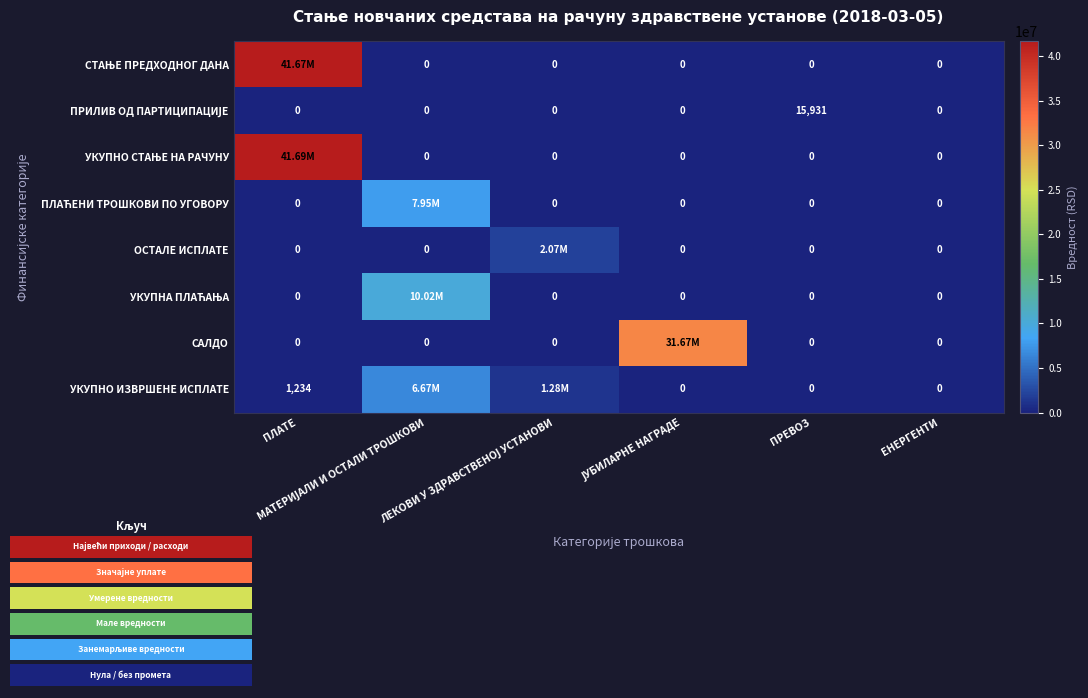

Is it true that САЛДО equals -21213886.5 at ПРЕВОЗ?

False